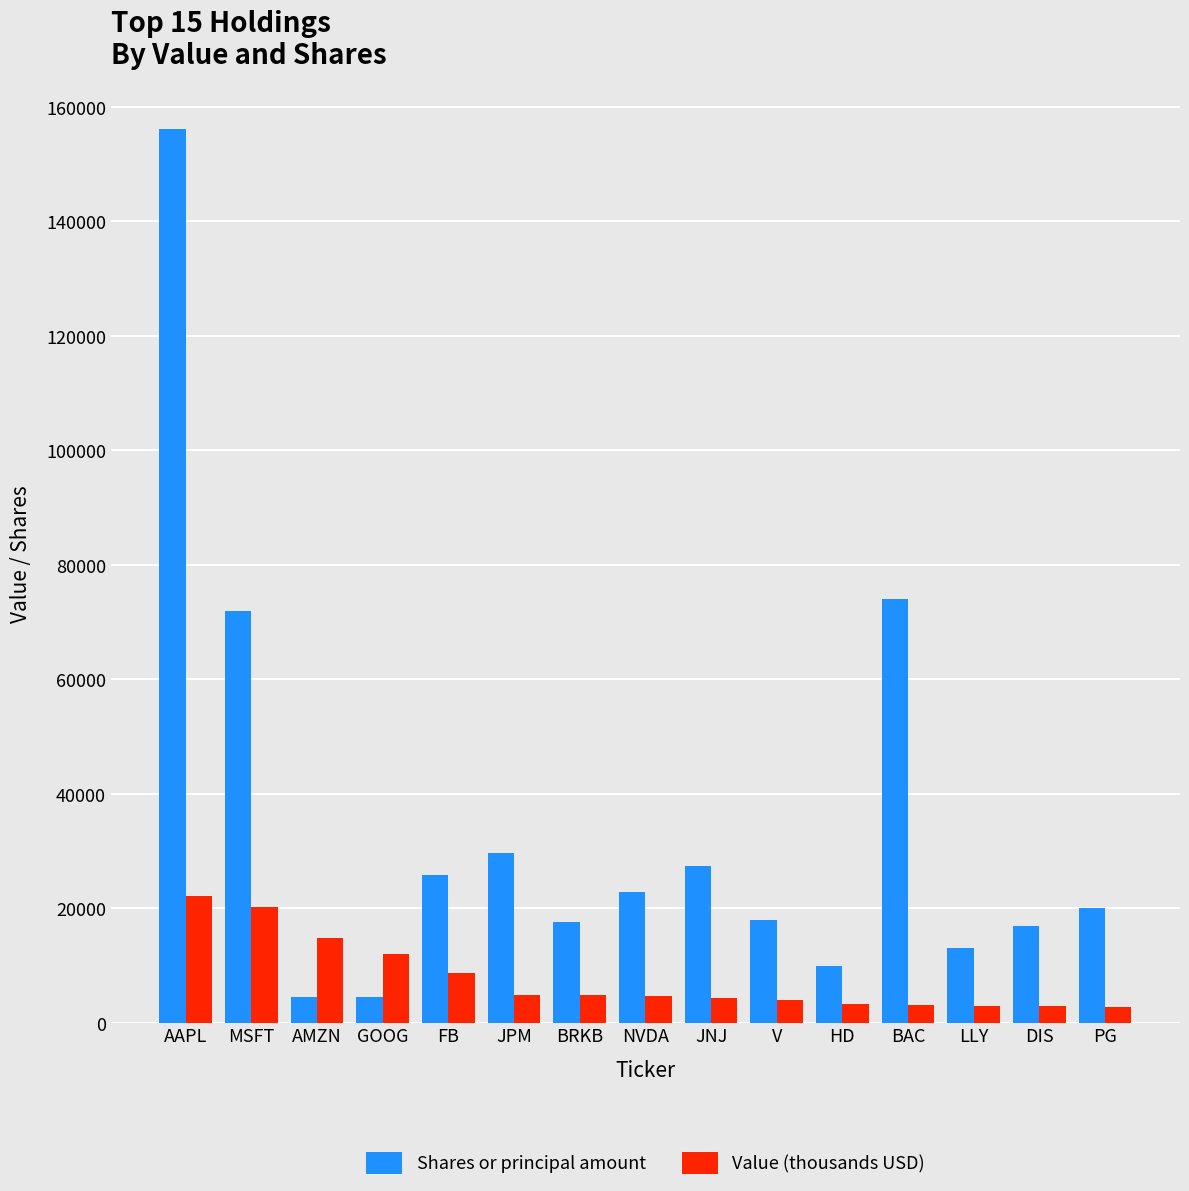

What is the label of the 15th bar from the right?

AAPL